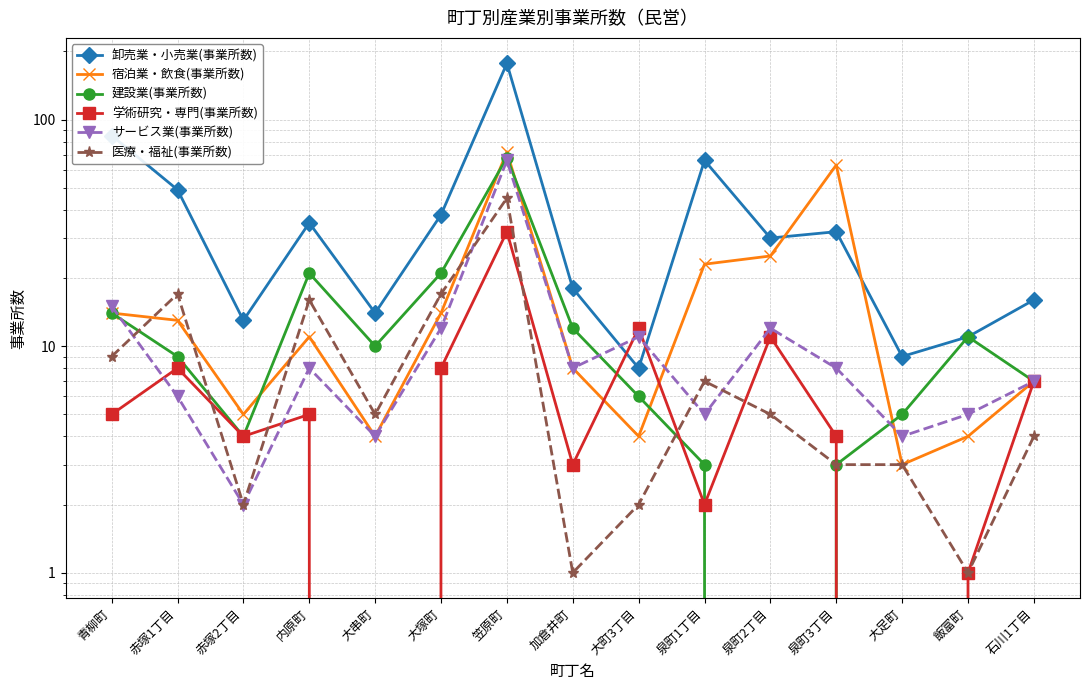

The value of 建設業(事業所数) at 大塚町 is 21. True or false?

True